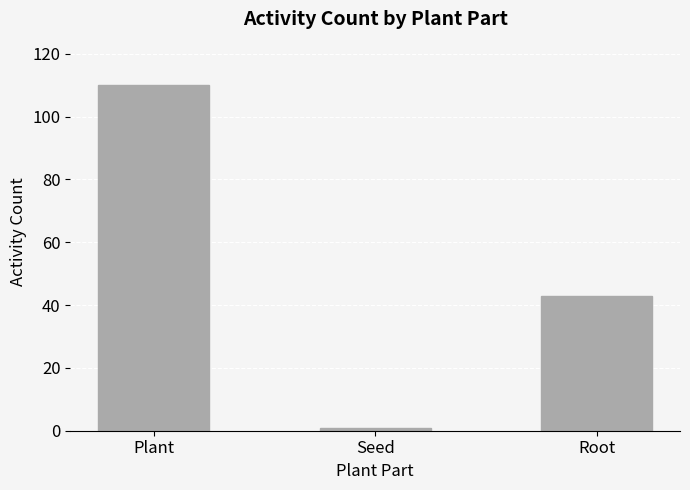

Rank the categories by value from highest to lowest.

Plant, Root, Seed